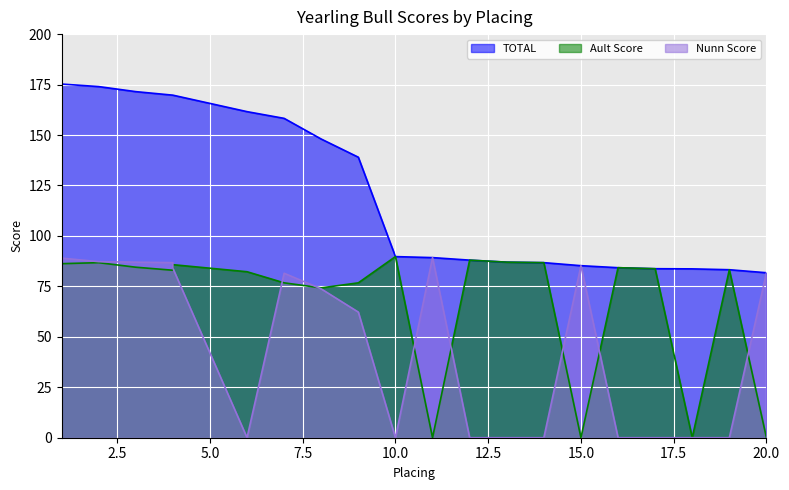

How many positive values does the Ault Score series have?

16